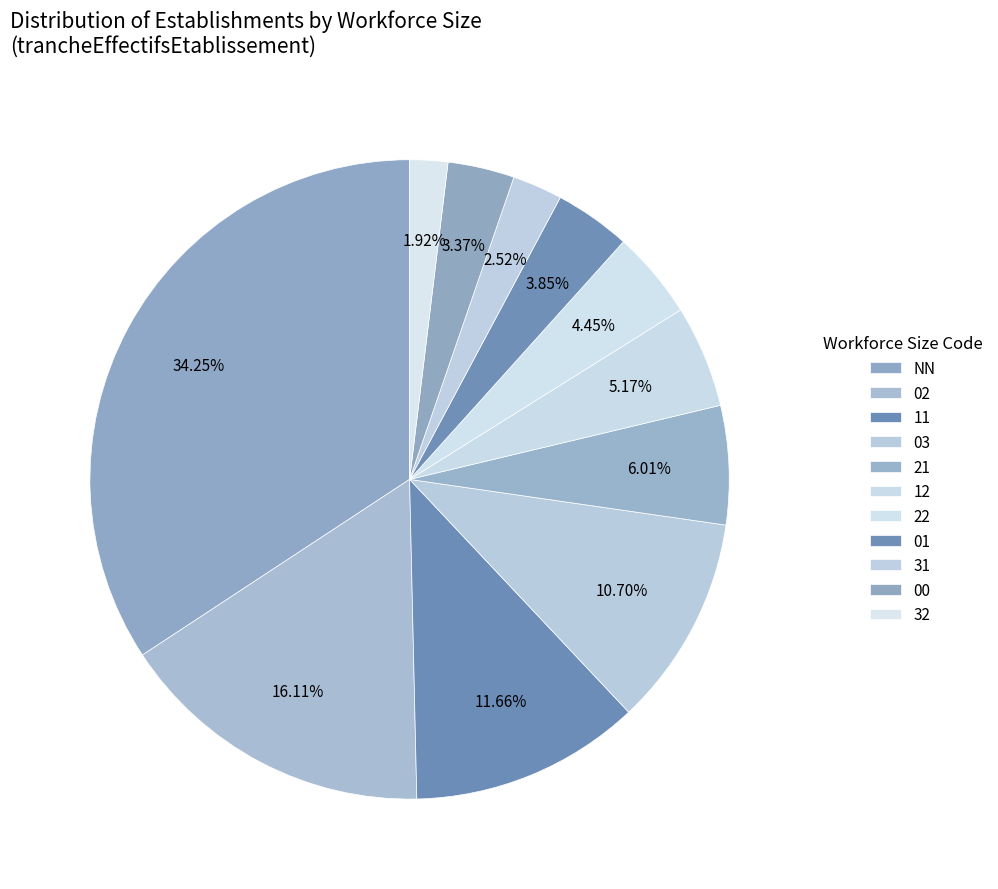

Rank the categories by value from lowest to highest.

32, 31, 00, 01, 22, 12, 21, 03, 11, 02, NN